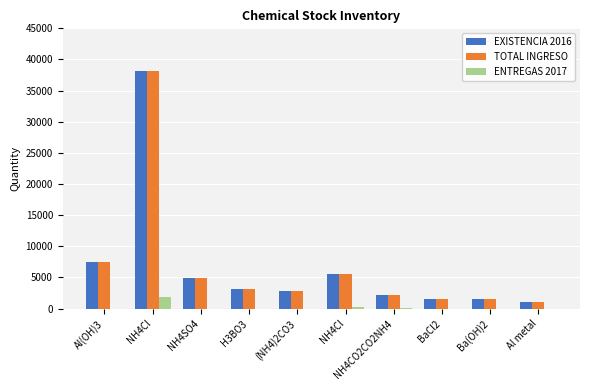

Rank the series by their maximum value, from lowest to highest.

ENTREGAS 2017, EXISTENCIA 2016, TOTAL INGRESO